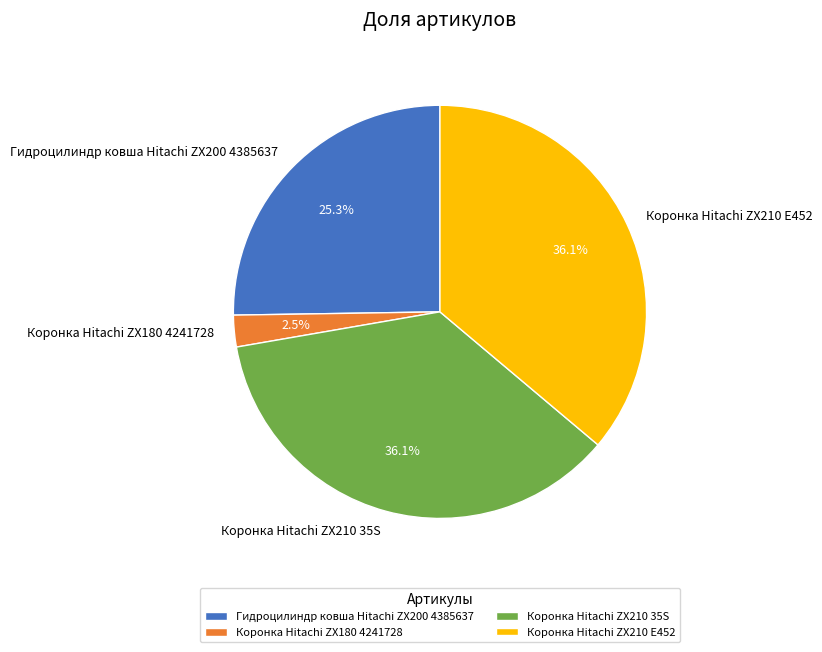

Does any single category account for the majority?

No